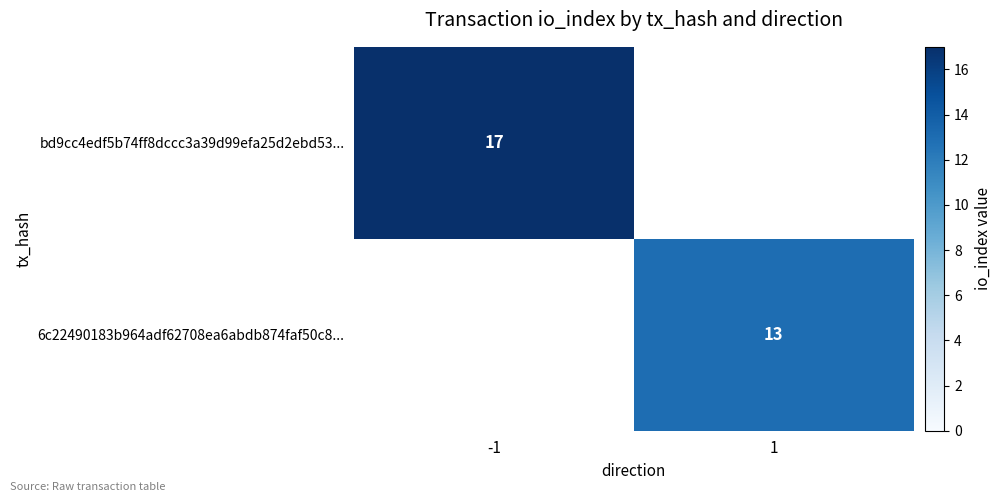

The bd9cc4edf5b74ff8dccc3a39d99efa25d2ebd53... series shows 7 at -1. True or false?

False